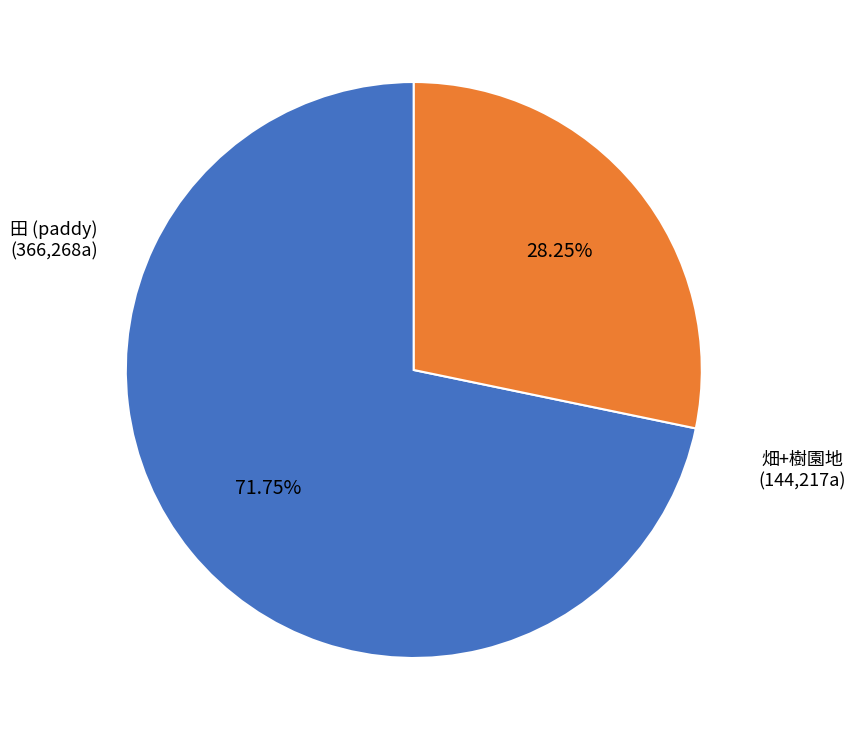

Does any single category account for the majority?

Yes